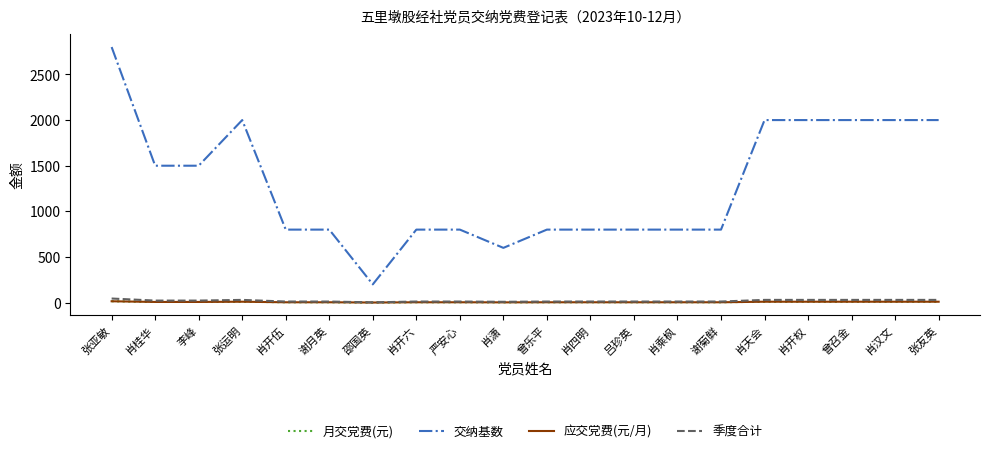

At which category is the sum across all series the highest?

张亚敏